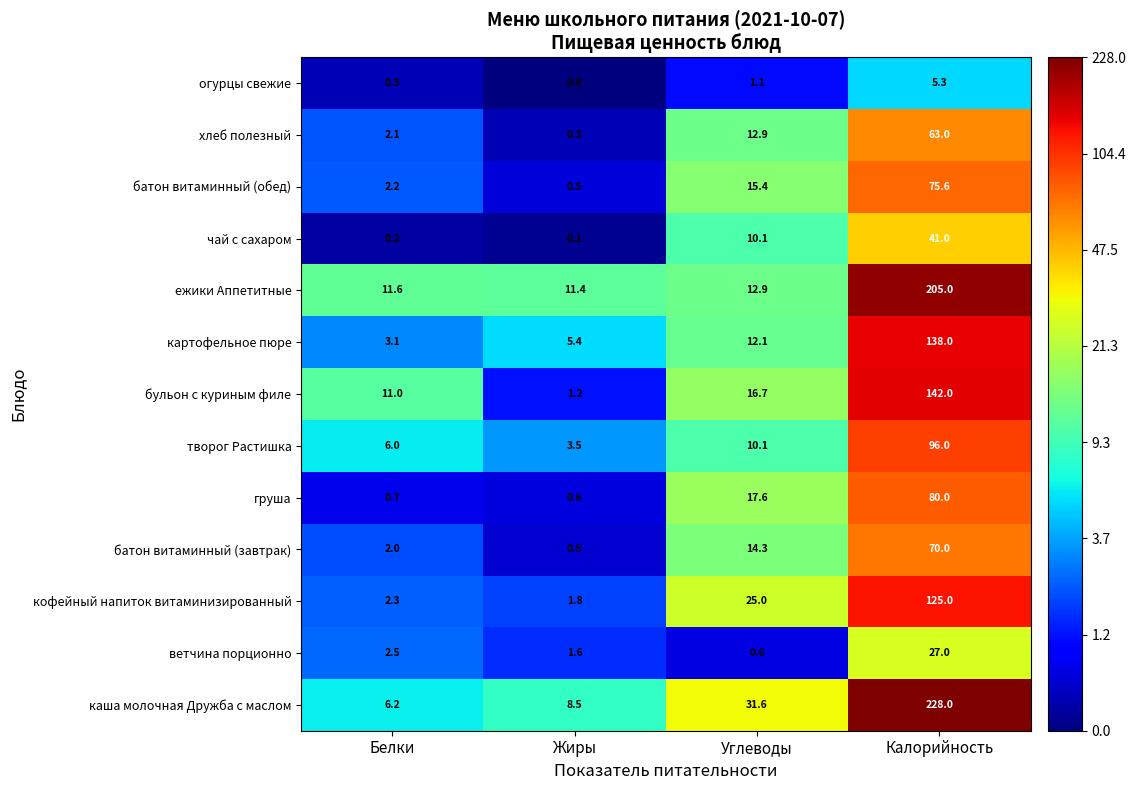

At which category is the sum across all series the highest?

Калорийность